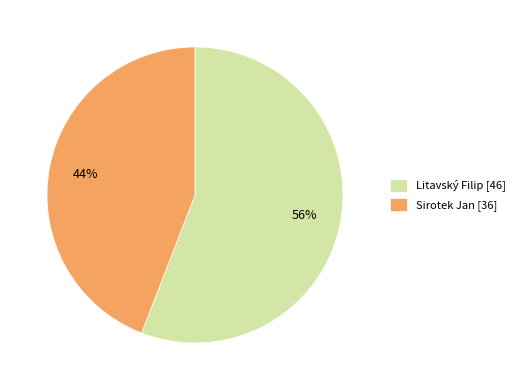

To the nearest percent, what is the difference between the Sirotek Jan and Litavský Filip slice percentages?

12%